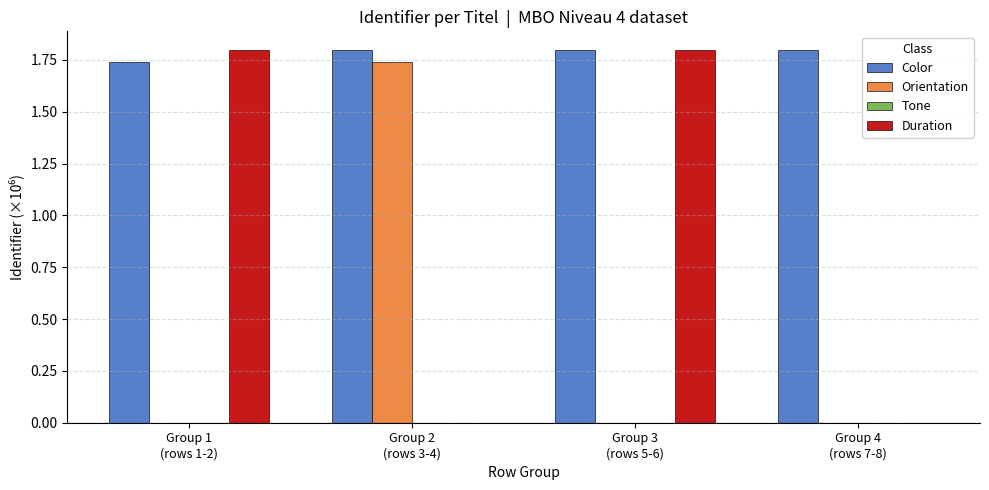

What is the highest value of the Duration series?

1.8